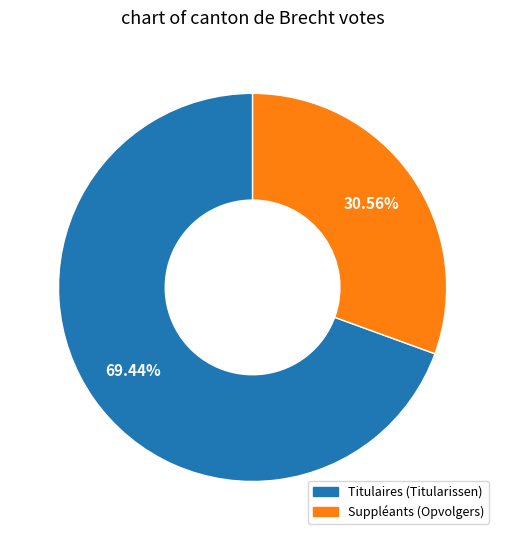

Approximately how many times larger is the value at Titulaires (Titularissen) compared to Suppléants (Opvolgers)?

2.3